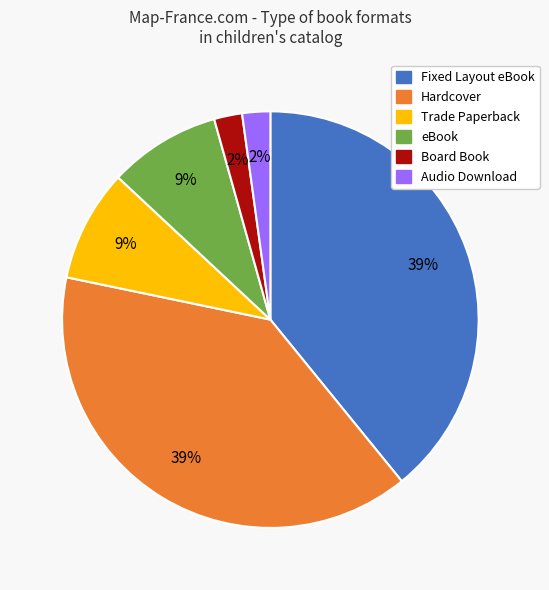

Which has a higher value, Audio Download or Hardcover?

Hardcover